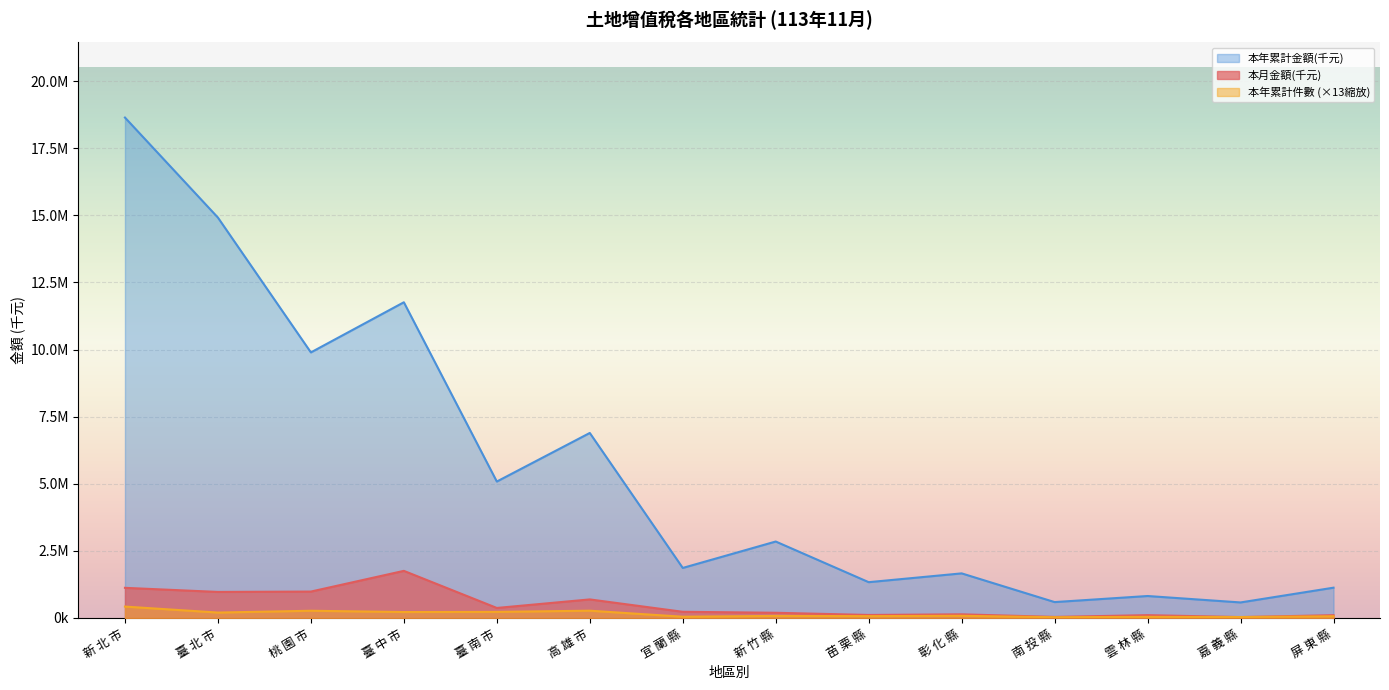

True or false: 本年累計件數 and 本年累計金額(千元) intersect in this chart.

False